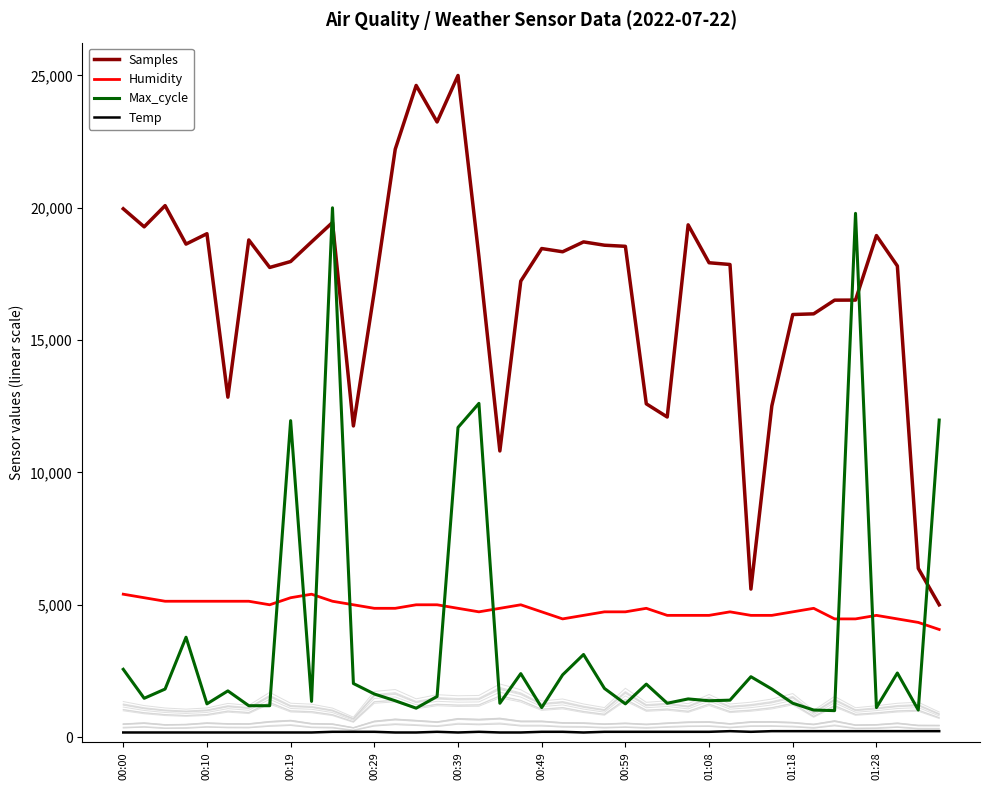

Reading left to right, extract all data points from this chart.

Samples: 19963.2	19281.1	20082.1	18628.9	19021.3	12844.9	18784.8	17745.9	17969.9	18711.5	19445.0	11757.2	16842.2	22214.4	24622.6	23242.0	25000.0	18149.5	10811.6	17229.6	18460.6	18338.5	18711.5	18586.4	18544.5	12593.3	12095.2	19356.2	17923.6	17857.9	5594.5	12513.8	15967.2	15992.9	16510.5	16513.0	18950.6	17801.6	6374.3	5000.0
Humidity: 5400.0	5266.7	5133.3	5133.3	5133.3	5133.3	5133.3	5000.0	5266.7	5400.0	5133.3	5000.0	4866.7	4866.7	5000.0	5000.0	4866.7	4733.3	4866.7	5000.0	4733.3	4466.7	4600.0	4733.3	4733.3	4866.7	4600.0	4600.0	4600.0	4733.3	4600.0	4600.0	4733.3	4866.7	4466.7	4466.7	4600.0	4466.7	4333.3	4066.7
Max_cycle: 2562.0	1466.3	1816.0	3774.2	1256.4	1746.0	1186.5	1186.5	11957.1	1349.7	20000.0	2025.8	1629.4	1373.0	1093.3	1536.2	11700.6	12609.8	1279.8	2398.8	1116.6	2352.1	3121.5	1839.3	1256.4	2002.5	1279.8	1442.9	1373.0	1396.3	2282.2	1816.0	1279.8	1023.3	1000.0	19790.2	1116.6	2422.1	1023.3	11980.4
Temp: 175.0	175.0	175.0	175.0	175.0	175.0	175.0	175.0	175.0	175.0	200.0	200.0	200.0	175.0	175.0	200.0	175.0	200.0	175.0	175.0	200.0	200.0	175.0	200.0	200.0	200.0	200.0	200.0	200.0	225.0	200.0	225.0	225.0	225.0	225.0	225.0	225.0	225.0	225.0	225.0